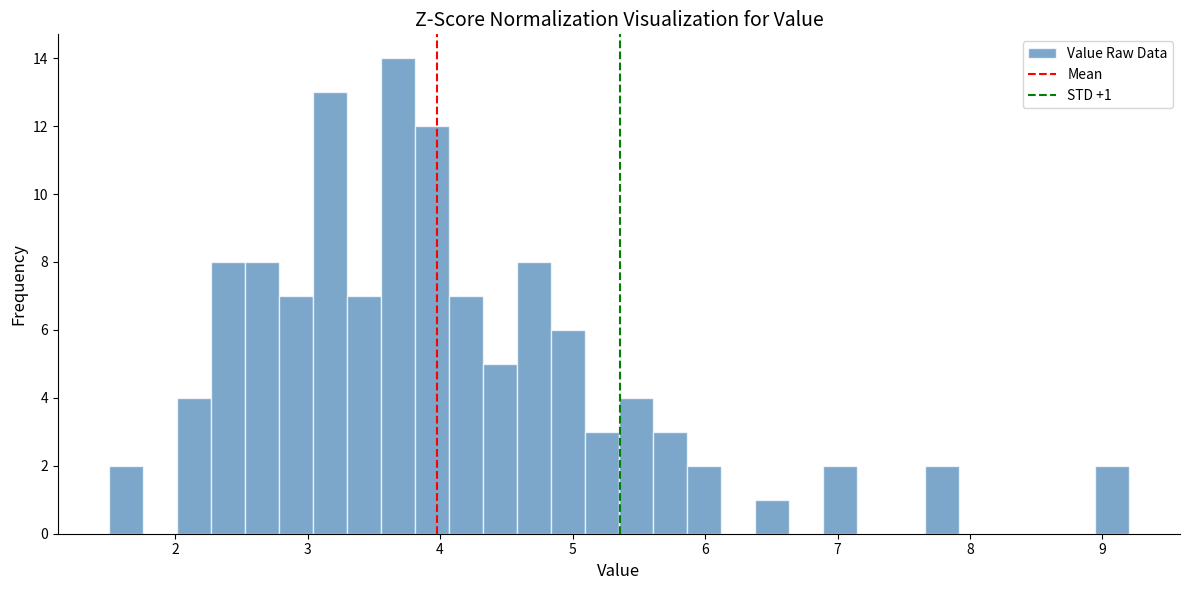

Read against the x-axis, roughly where is the centre of the tallest bar?

3.7